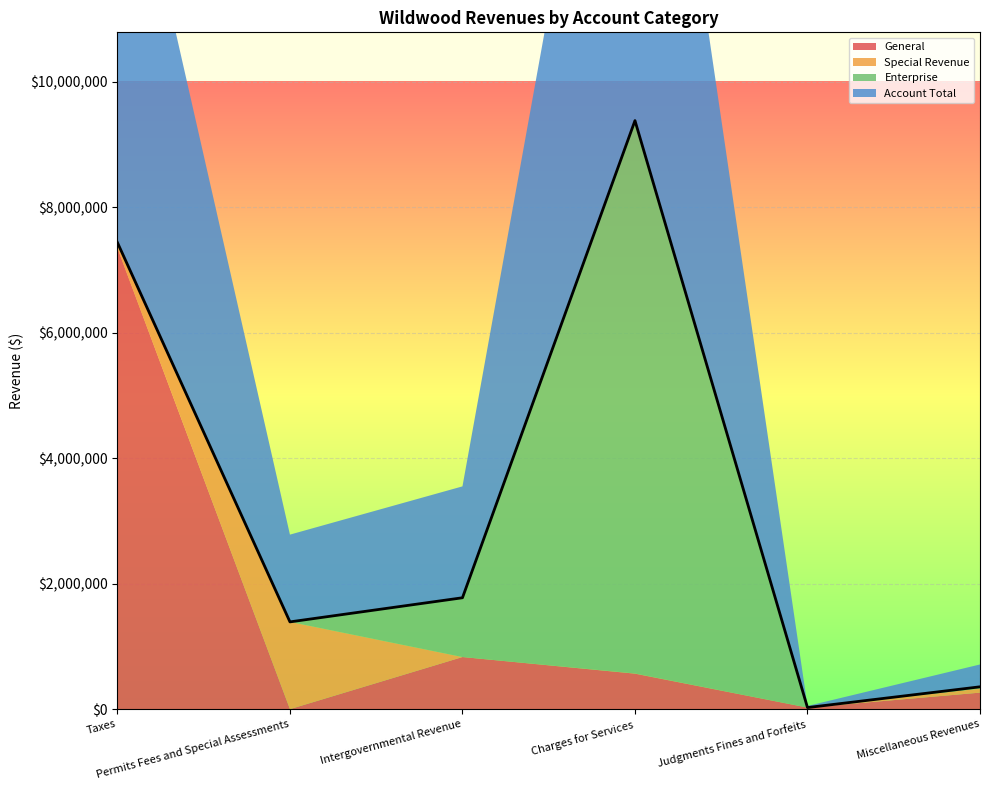

What is the difference between the highest and lowest values at Charges for Services?

9381216